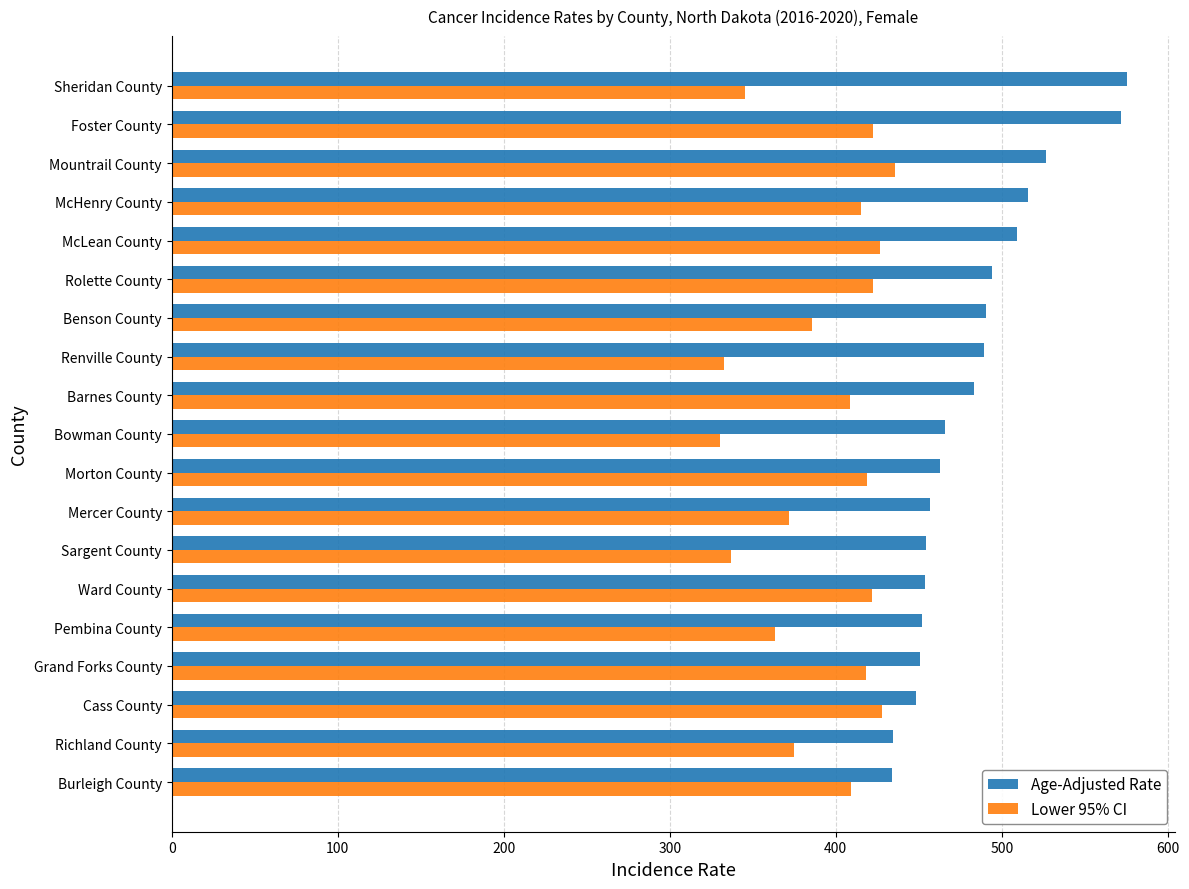

What is the difference between the maximum and minimum values in the Lower 95% CI series?

105.7